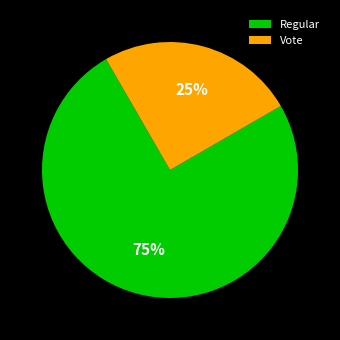

What percentage is the Vote slice, to the nearest percent?

25%